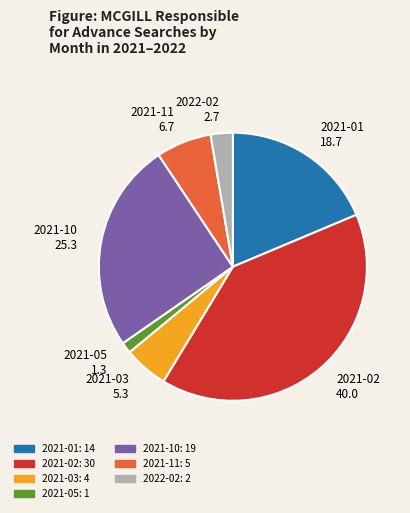

The 2022-02 2.7 slice represents 15% of the pie. True or false?

False